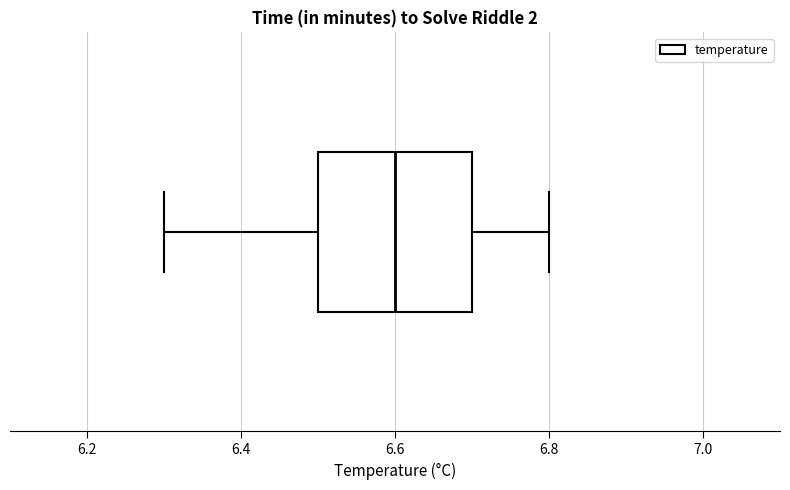

Transcribe this box plot: give where the median line is, the range the box spans, and where the two whiskers end, as read against the x-axis. The values are not printed on the chart, so give them approximately, as read against the axis.

median 6.6, box 6.5 to 6.7, whiskers 6.3 to 6.8